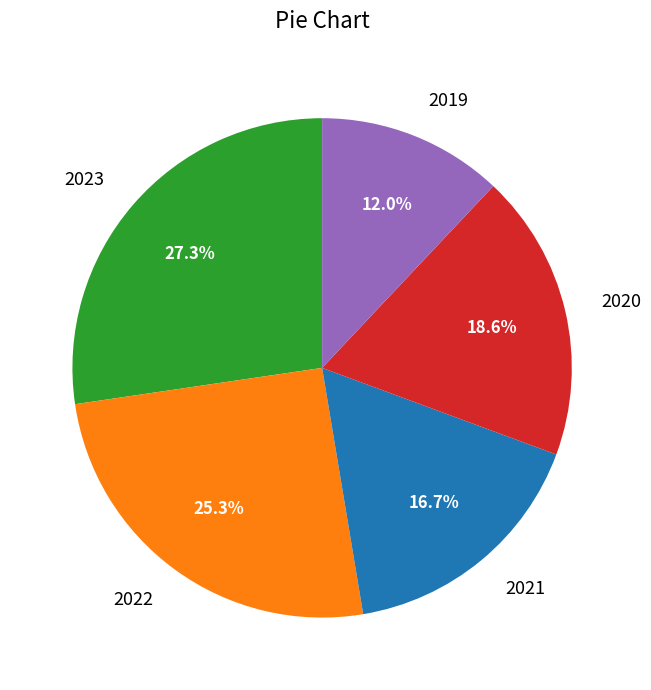

Does any single category account for the majority?

No